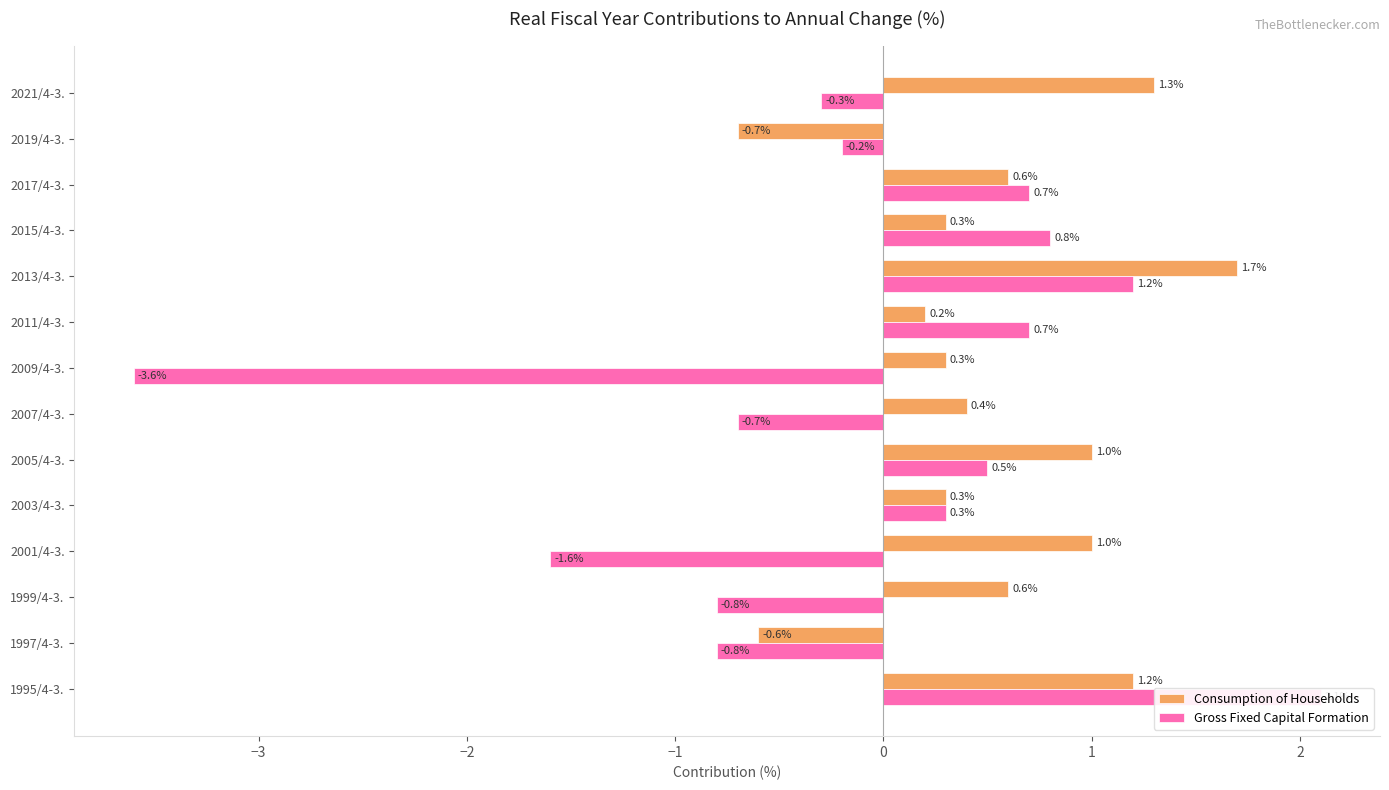

List the series in order of their overall mean, lowest first.

Gross Fixed Capital Formation, Consumption of Households